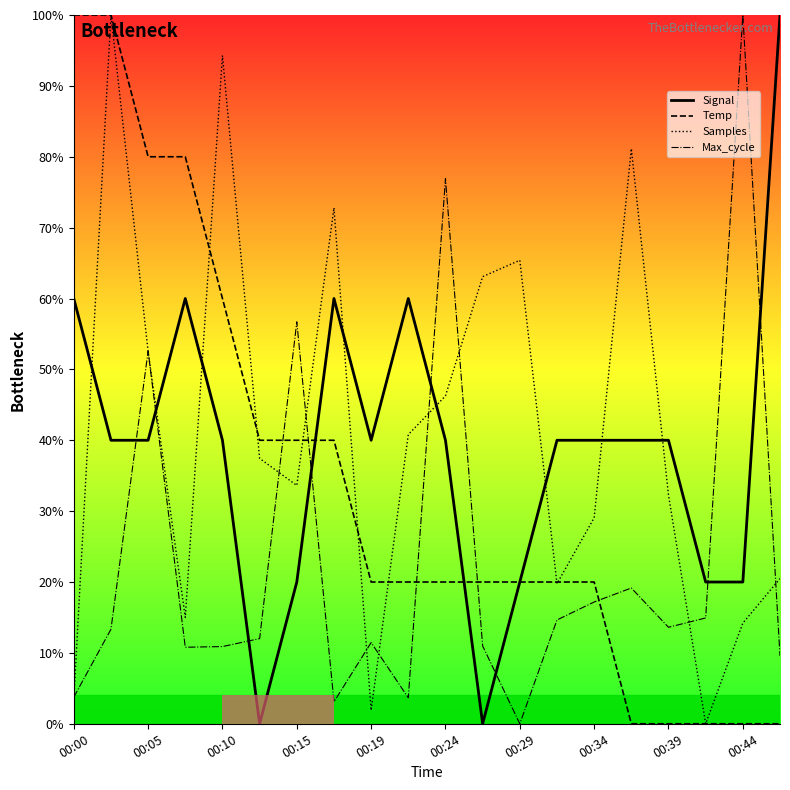

After their last crossing, which series has the higher values: Samples or Signal?

Signal